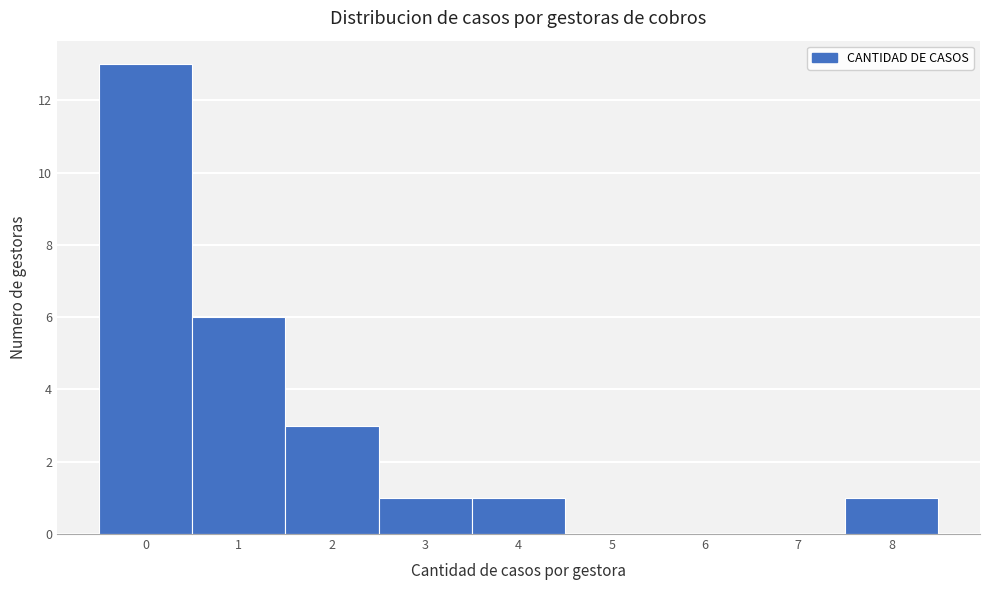

Reading right to left, transcribe all the data shown in this chart.

8=1	7=0	6=0	5=0	4=1	3=1	2=3	1=6	0=13